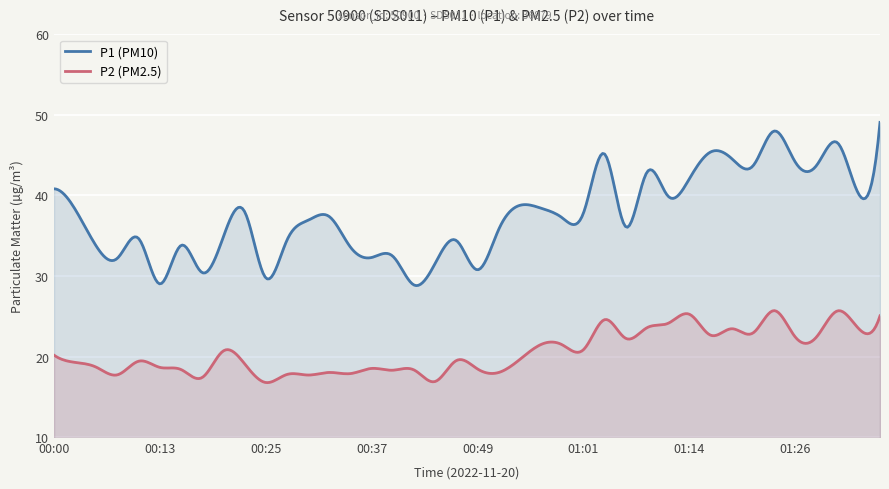

What is the value of the P2 point at the 18th from the left?

18.3